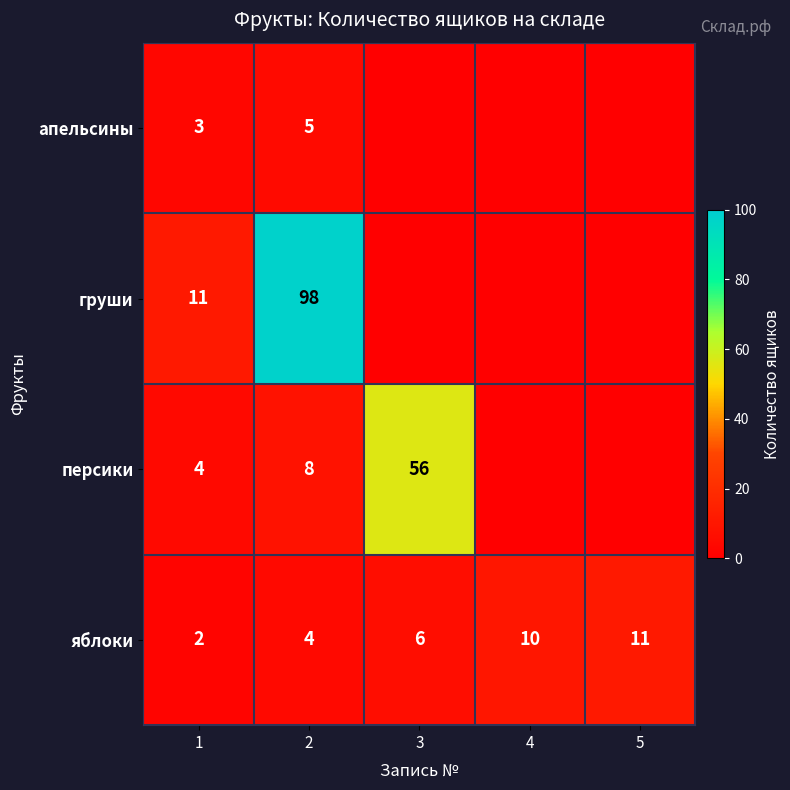

What is the difference between the second highest and second lowest values in the яблоки series?

6